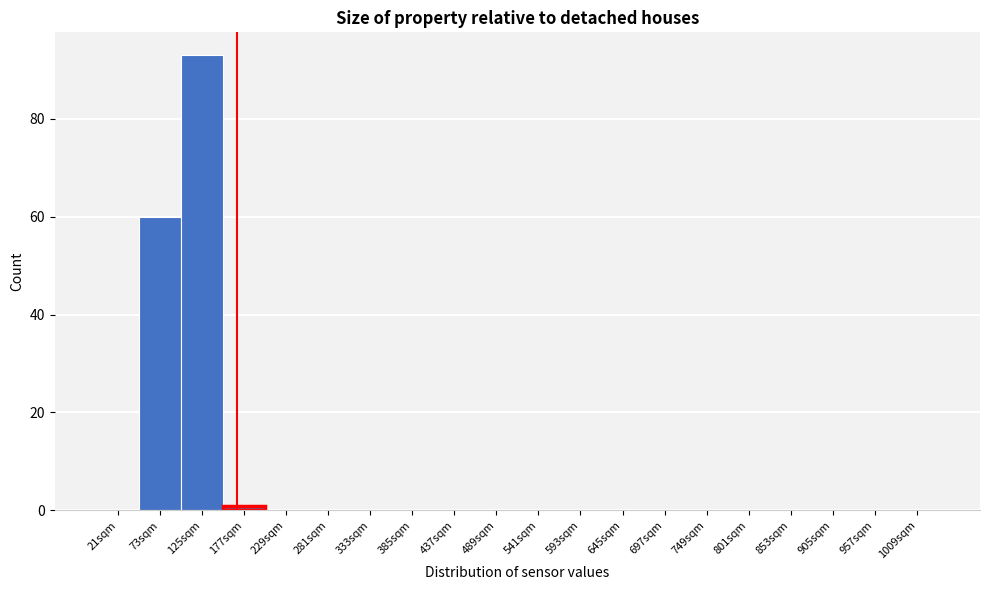

Reading left to right, extract all data points from this chart.

21sqm=0	73sqm=60	125sqm=93	177sqm=1	229sqm=0	281sqm=0	333sqm=0	385sqm=0	437sqm=0	489sqm=0	541sqm=0	593sqm=0	645sqm=0	697sqm=0	749sqm=0	801sqm=0	853sqm=0	905sqm=0	957sqm=0	1009sqm=0